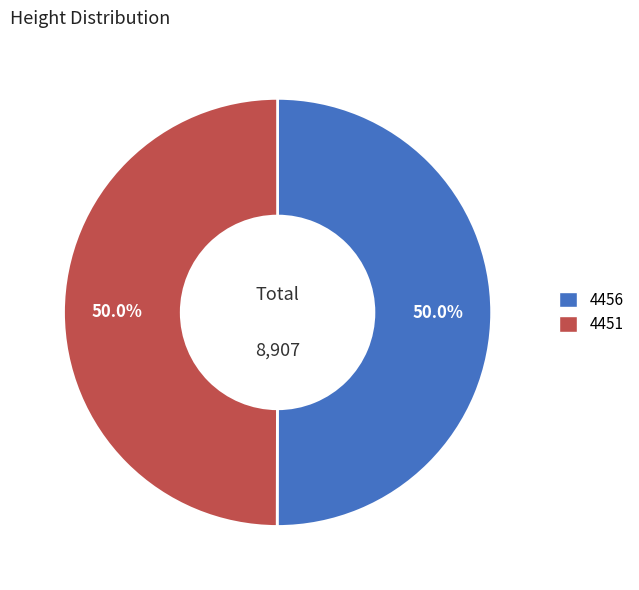

The 4451 slice represents 38% of the pie. True or false?

False